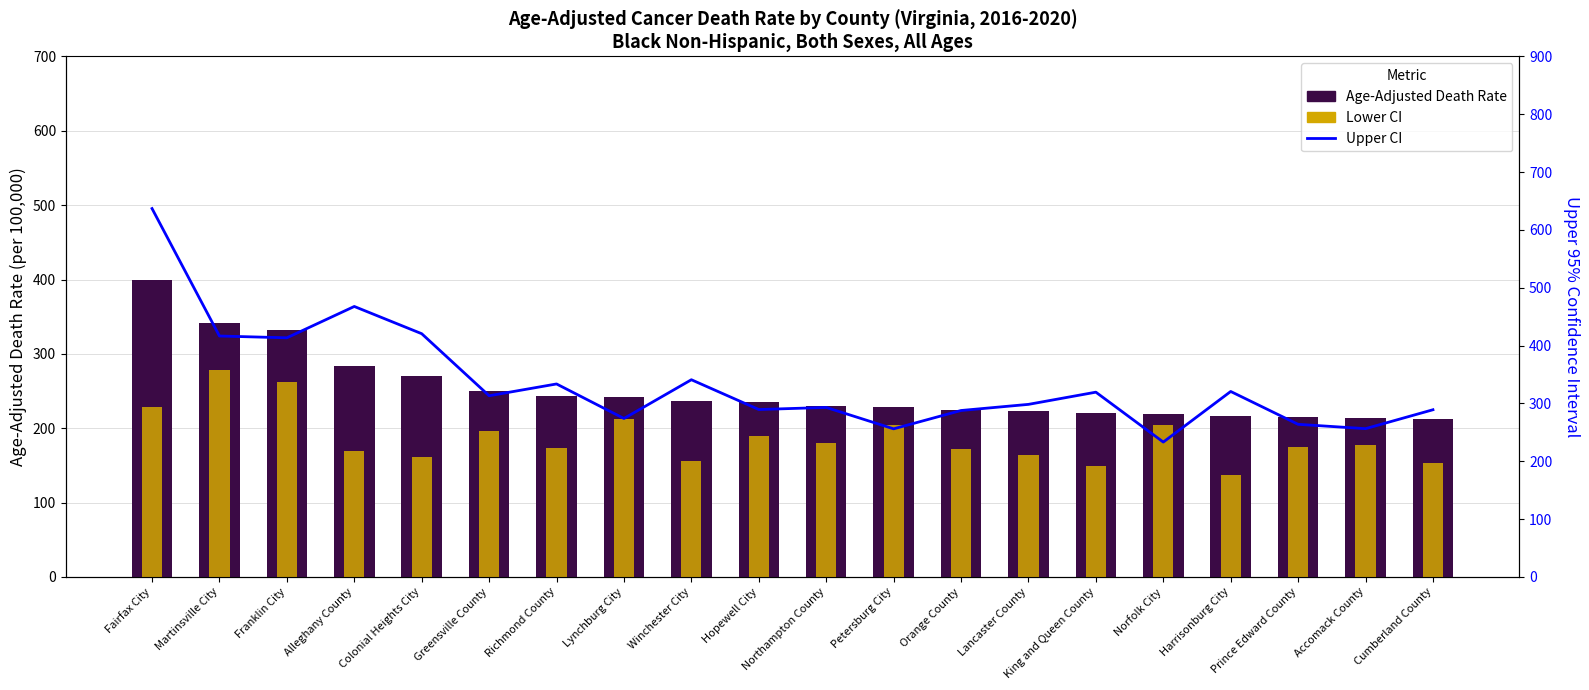

Reading right to left, extract all data points from this chart.

Age-Adjusted Death Rate: Cumberland County=212.2	Accomack County=214.2	Prince Edward County=215.4	Harrisonburg City=216.0	Norfolk City=218.6	King and Queen County=220.0	Lancaster County=222.6	Orange County=224.5	Petersburg City=229.2	Northampton County=230.1	Hopewell City=235.5	Winchester City=236.9	Lynchburg City=242.1	Richmond County=242.8	Greensville County=250.0	Colonial Heights City=270.8	Alleghany County=283.9	Franklin City=331.6	Martinsville City=342.0	Fairfax City=399.3
Lower CI (Rate): Cumberland County=153.0	Accomack County=177.8	Prince Edward County=174.2	Harrisonburg City=137.2	Norfolk City=204.7	King and Queen County=148.6	Lancaster County=163.9	Orange County=172.6	Petersburg City=204.6	Northampton County=179.5	Hopewell City=188.9	Winchester City=156.6	Lynchburg City=213.0	Richmond County=173.3	Greensville County=196.8	Colonial Heights City=160.8	Alleghany County=169.7	Franklin City=262.7	Martinsville City=277.8	Fairfax City=228.6
Upper CI: Cumberland County=289.1	Accomack County=256.4	Prince Edward County=263.9	Harrisonburg City=320.7	Norfolk City=233.2	King and Queen County=319.5	Lancaster County=298.4	Orange County=287.8	Petersburg City=256.1	Northampton County=293.1	Hopewell City=289.5	Winchester City=341.0	Lynchburg City=274.0	Richmond County=333.7	Greensville County=313.3	Colonial Heights City=420.6	Alleghany County=467.7	Franklin City=413.5	Martinsville City=416.6	Fairfax City=637.0